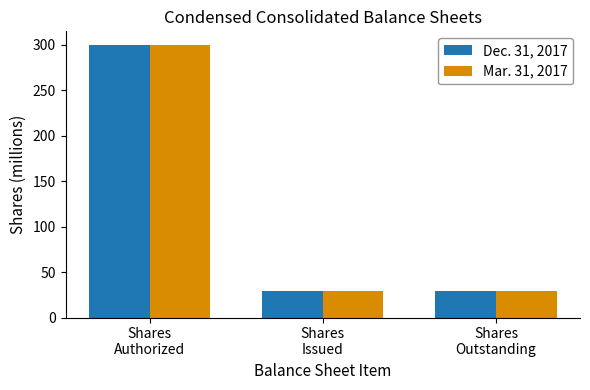

What is the maximum value for Mar. 31, 2017?

300.0